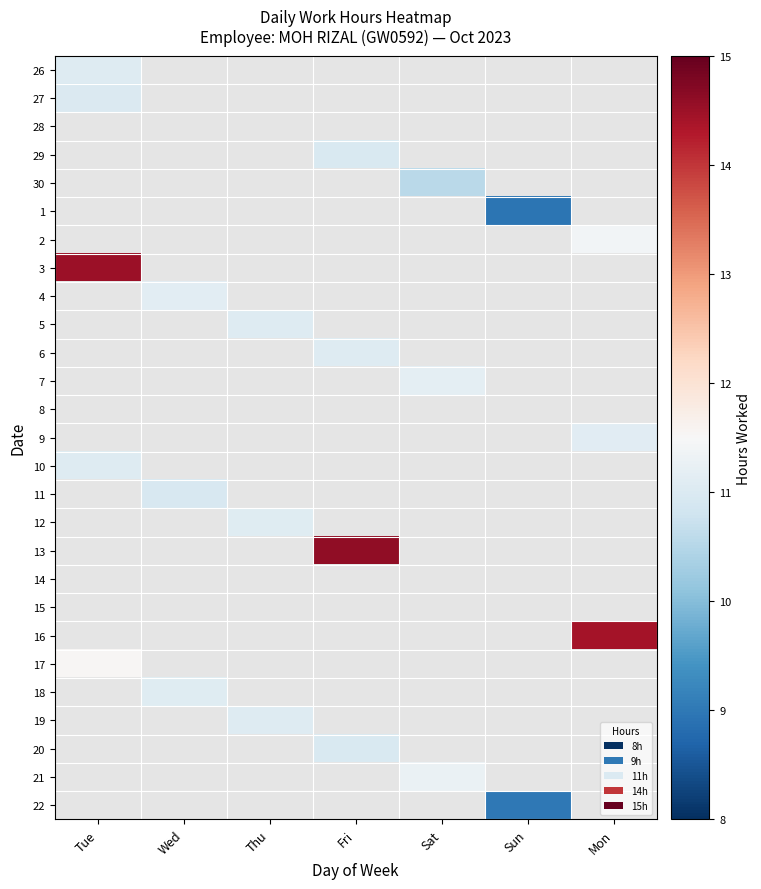

Reading left to right, list all the values displayed in this chart.

26: Tue=11.1	Wed=0.0	Thu=0.0	Fri=0.0	Sat=0.0	Sun=0.0	Mon=0.0
27: Tue=11.0	Wed=0.0	Thu=0.0	Fri=0.0	Sat=0.0	Sun=0.0	Mon=0.0
28: Tue=0.0	Wed=0.0	Thu=0.0	Fri=0.0	Sat=0.0	Sun=0.0	Mon=0.0
29: Tue=0.0	Wed=0.0	Thu=0.0	Fri=11.0	Sat=0.0	Sun=0.0	Mon=0.0
30: Tue=0.0	Wed=0.0	Thu=0.0	Fri=0.0	Sat=10.6	Sun=0.0	Mon=0.0
1: Tue=0.0	Wed=0.0	Thu=0.0	Fri=0.0	Sat=0.0	Sun=8.9	Mon=0.0
2: Tue=0.0	Wed=0.0	Thu=0.0	Fri=0.0	Sat=0.0	Sun=0.0	Mon=11.4
3: Tue=14.5	Wed=0.0	Thu=0.0	Fri=0.0	Sat=0.0	Sun=0.0	Mon=0.0
4: Tue=0.0	Wed=11.1	Thu=0.0	Fri=0.0	Sat=0.0	Sun=0.0	Mon=0.0
5: Tue=0.0	Wed=0.0	Thu=11.0	Fri=0.0	Sat=0.0	Sun=0.0	Mon=0.0
6: Tue=0.0	Wed=0.0	Thu=0.0	Fri=11.1	Sat=0.0	Sun=0.0	Mon=0.0
7: Tue=0.0	Wed=0.0	Thu=0.0	Fri=0.0	Sat=11.2	Sun=0.0	Mon=0.0
8: Tue=0.0	Wed=0.0	Thu=0.0	Fri=0.0	Sat=0.0	Sun=0.0	Mon=0.0
9: Tue=0.0	Wed=0.0	Thu=0.0	Fri=0.0	Sat=0.0	Sun=0.0	Mon=11.1
10: Tue=11.0	Wed=0.0	Thu=0.0	Fri=0.0	Sat=0.0	Sun=0.0	Mon=0.0
11: Tue=0.0	Wed=10.9	Thu=0.0	Fri=0.0	Sat=0.0	Sun=0.0	Mon=0.0
12: Tue=0.0	Wed=0.0	Thu=11.1	Fri=0.0	Sat=0.0	Sun=0.0	Mon=0.0
13: Tue=0.0	Wed=0.0	Thu=0.0	Fri=14.6	Sat=0.0	Sun=0.0	Mon=0.0
14: Tue=0.0	Wed=0.0	Thu=0.0	Fri=0.0	Sat=0.0	Sun=0.0	Mon=0.0
15: Tue=0.0	Wed=0.0	Thu=0.0	Fri=0.0	Sat=0.0	Sun=0.0	Mon=0.0
16: Tue=0.0	Wed=0.0	Thu=0.0	Fri=0.0	Sat=0.0	Sun=0.0	Mon=14.4
17: Tue=11.5	Wed=0.0	Thu=0.0	Fri=0.0	Sat=0.0	Sun=0.0	Mon=0.0
18: Tue=0.0	Wed=11.1	Thu=0.0	Fri=0.0	Sat=0.0	Sun=0.0	Mon=0.0
19: Tue=0.0	Wed=0.0	Thu=11.0	Fri=0.0	Sat=0.0	Sun=0.0	Mon=0.0
20: Tue=0.0	Wed=0.0	Thu=0.0	Fri=11.0	Sat=0.0	Sun=0.0	Mon=0.0
21: Tue=0.0	Wed=0.0	Thu=0.0	Fri=0.0	Sat=11.3	Sun=0.0	Mon=0.0
22: Tue=0.0	Wed=0.0	Thu=0.0	Fri=0.0	Sat=0.0	Sun=9.0	Mon=0.0